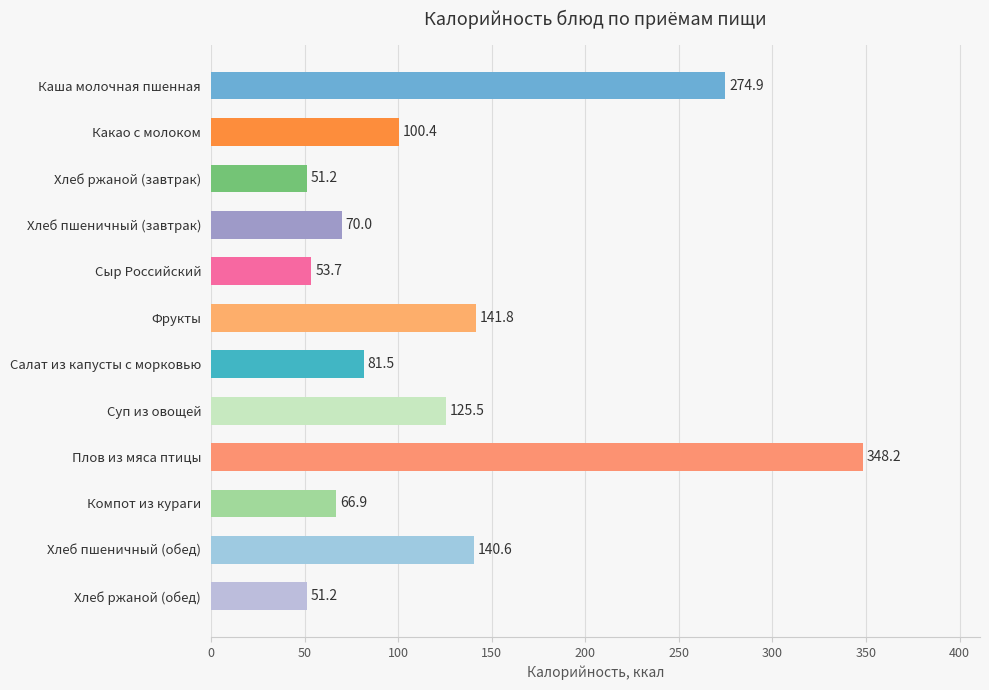

What is the label of the 10th bar from the top?

Компот из кураги